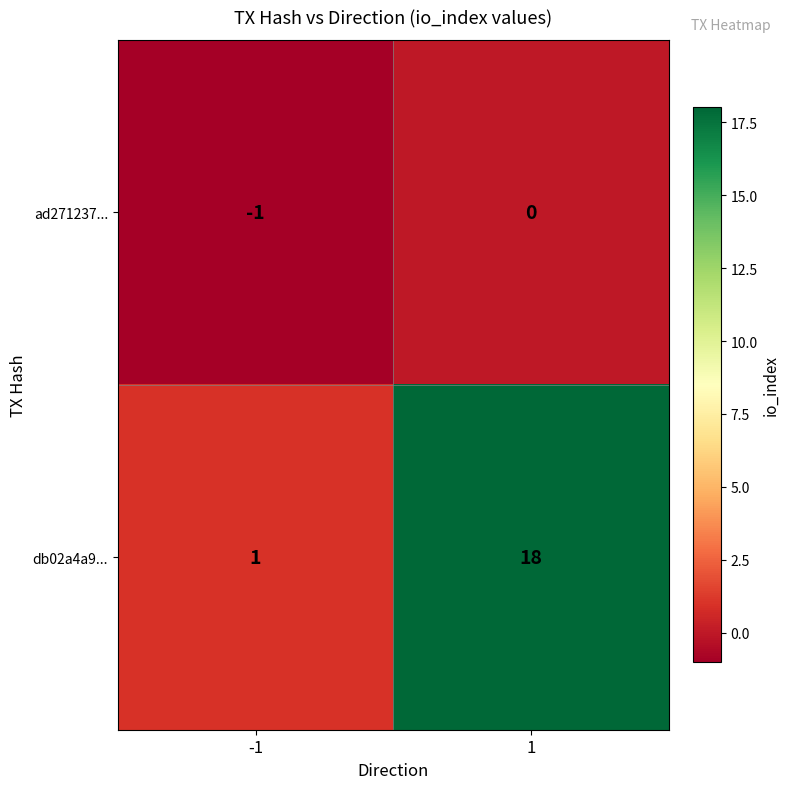

List the series in order of their overall mean, lowest first.

ad271237..., db02a4a9...